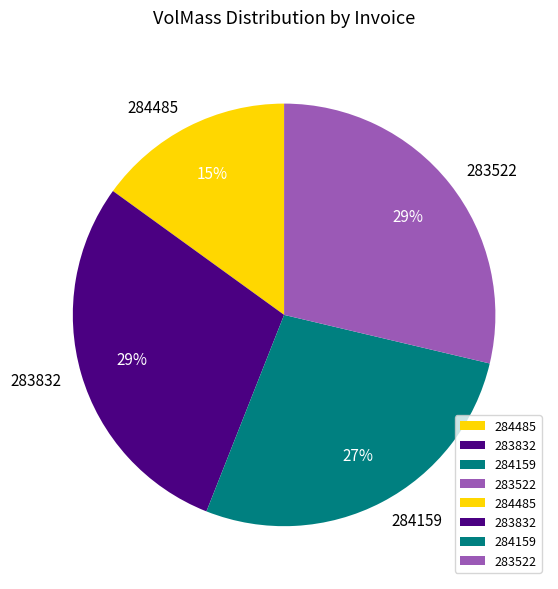

What is the smallest slice in the pie chart?

284485